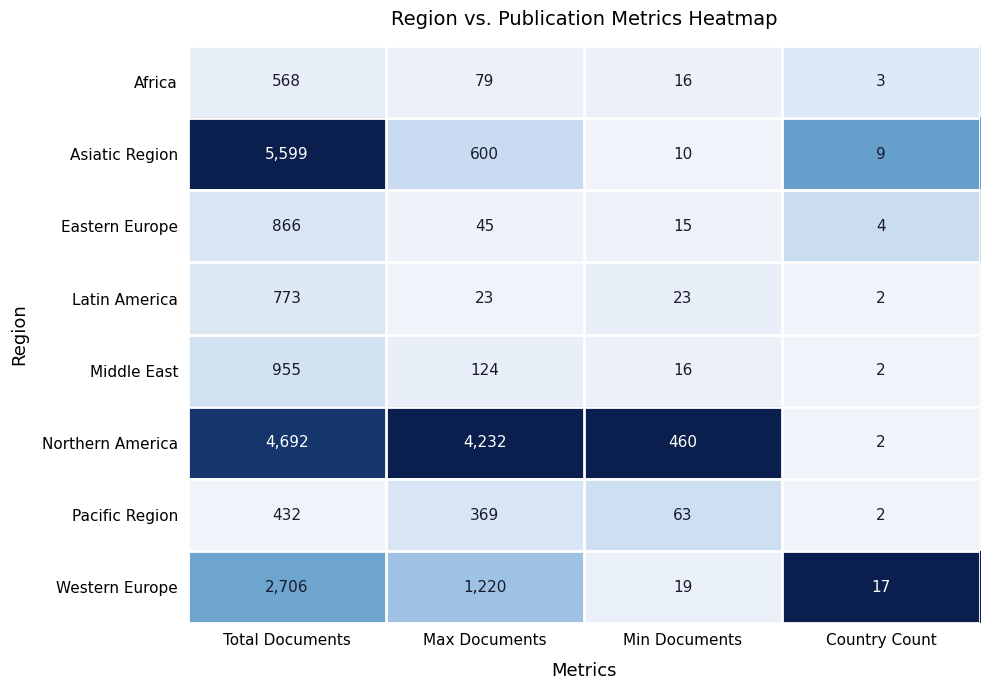

List the series in order of their peak value, lowest first.

Pacific Region, Africa, Latin America, Eastern Europe, Middle East, Western Europe, Northern America, Asiatic Region